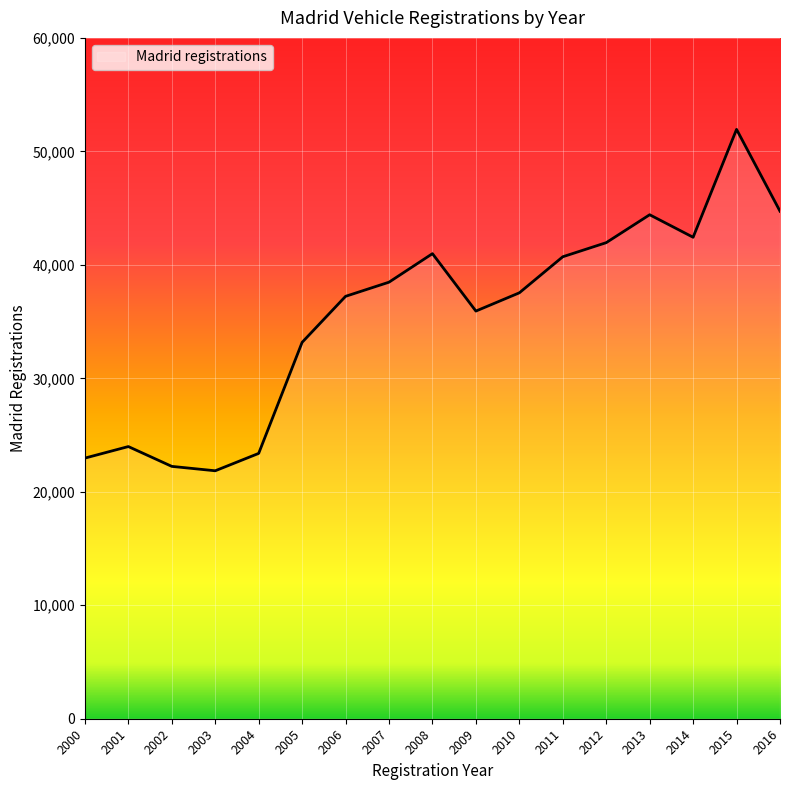

The value at 2005 is 33169. True or false?

True